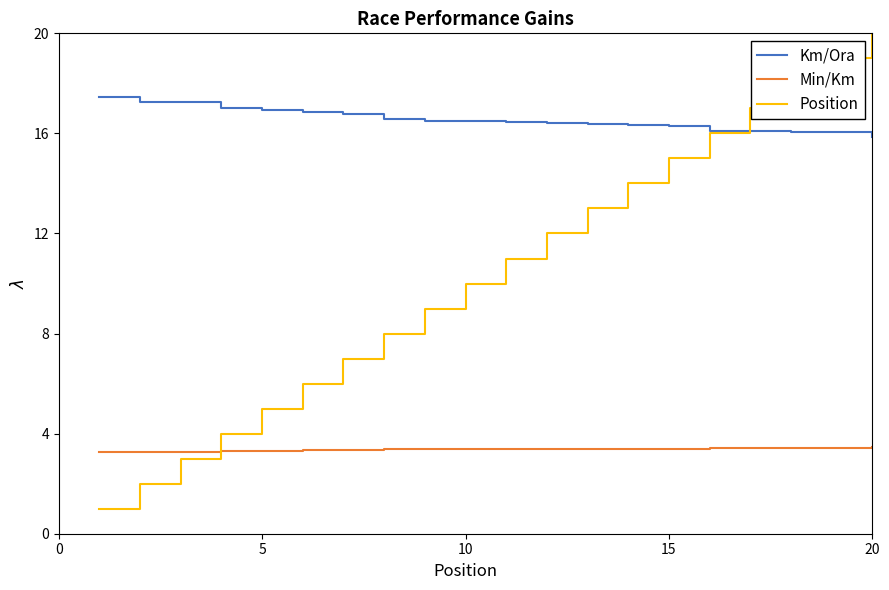

List the series in order of their peak value, highest first.

Position, Km/Ora, Min/Km